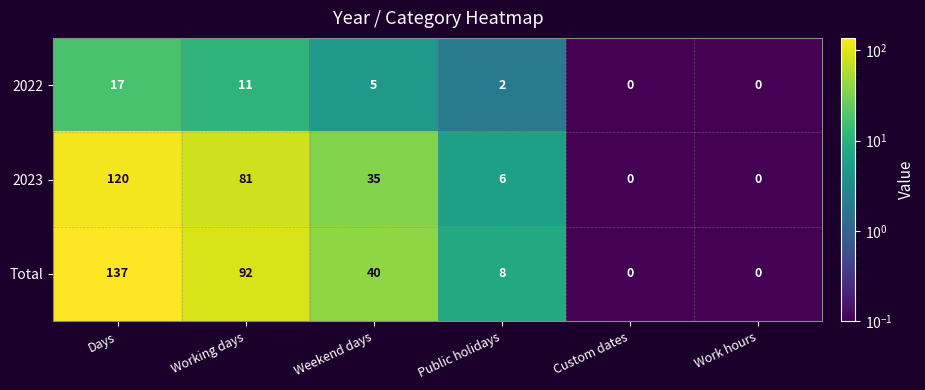

At how many categories does at least one series exceed 4?

4